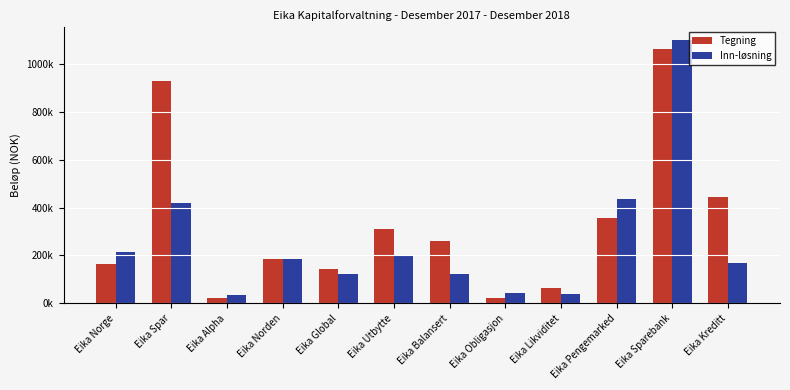

Reading left to right, transcribe all the data shown in this chart.

Tegning: Eika Norge=166367.4	Eika Spar=927935.3	Eika Alpha=21388.4	Eika Norden=186359.3	Eika Global=142492.3	Eika Utbytte=310875.6	Eika Balansert=260106.5	Eika Obligasjon=23634.9	Eika Likviditet=65437.4	Eika Pengemarked=354827.0	Eika Sparebank=1062670.0	Eika Kreditt=445115.9
Inn-løsning: Eika Norge=215495.8	Eika Spar=421461.4	Eika Alpha=35839.5	Eika Norden=185151.1	Eika Global=121047.1	Eika Utbytte=201497.7	Eika Balansert=122803.8	Eika Obligasjon=42992.4	Eika Likviditet=38342.2	Eika Pengemarked=436259.7	Eika Sparebank=1099795.6	Eika Kreditt=167319.2